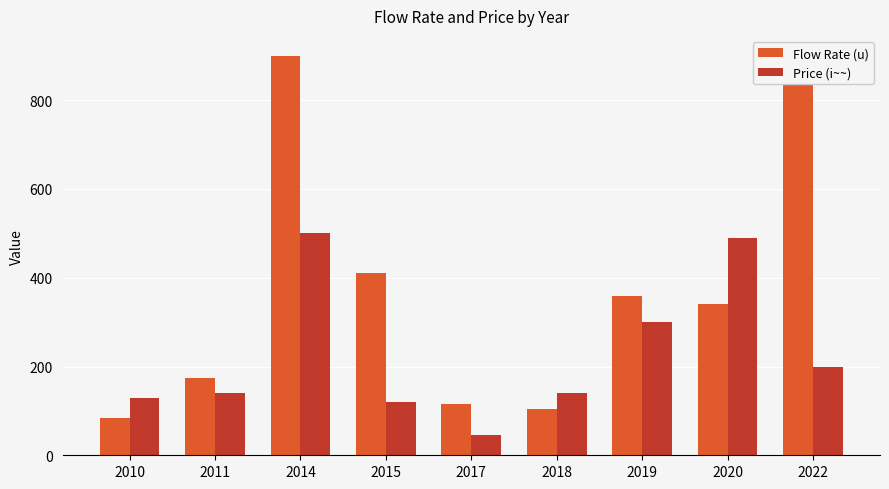

How many bars are there in each group?

2